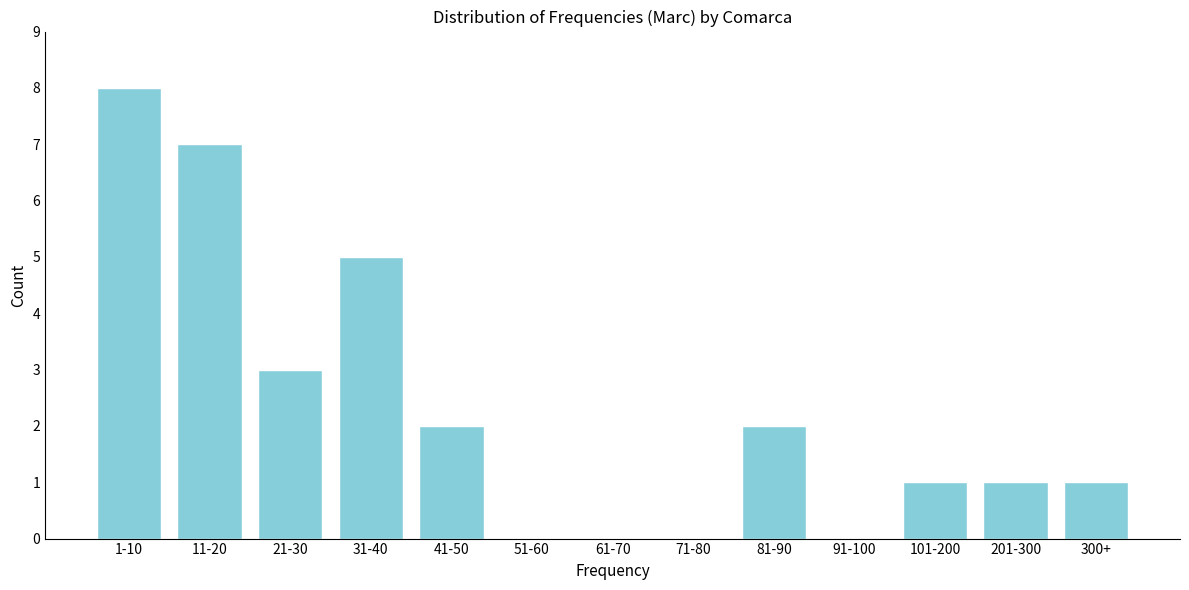

Reading right to left, extract all data points from this chart.

300+=1	201-300=1	101-200=1	91-100=0	81-90=2	71-80=0	61-70=0	51-60=0	41-50=2	31-40=5	21-30=3	11-20=7	1-10=8